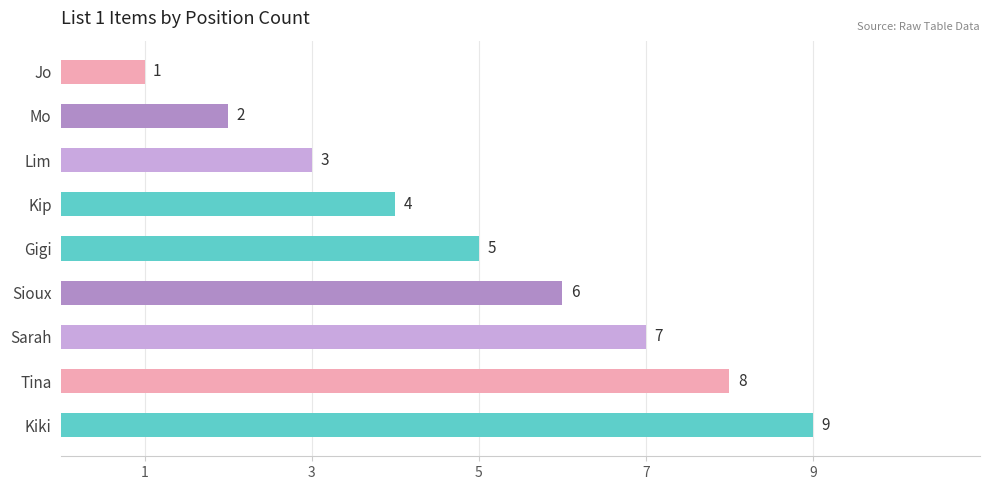

Rank the categories by value from lowest to highest.

Jo, Mo, Lim, Kip, Gigi, Sioux, Sarah, Tina, Kiki